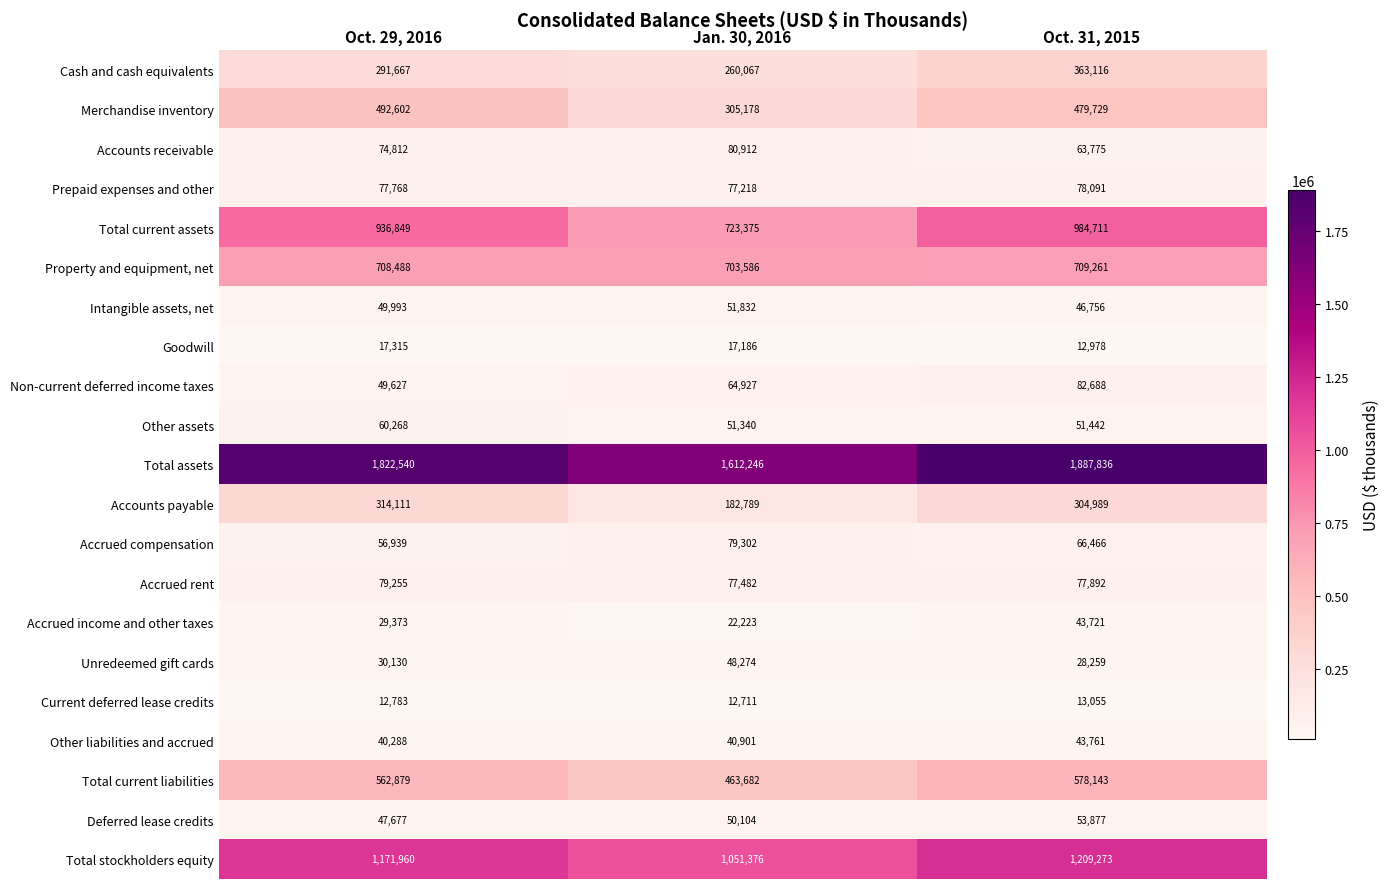

At Jan. 30, 2016, list the series in order from largest to smallest.

Total assets, Total stockholders equity, Total current assets, Property and equipment, net, Total current liabilities, Merchandise inventory, Cash and cash equivalents, Accounts payable, Accounts receivable, Accrued compensation, Accrued rent, Prepaid expenses and other, Non-current deferred income taxes, Intangible assets, net, Other assets, Deferred lease credits, Unredeemed gift cards, Other liabilities and accrued, Accrued income and other taxes, Goodwill, Current deferred lease credits